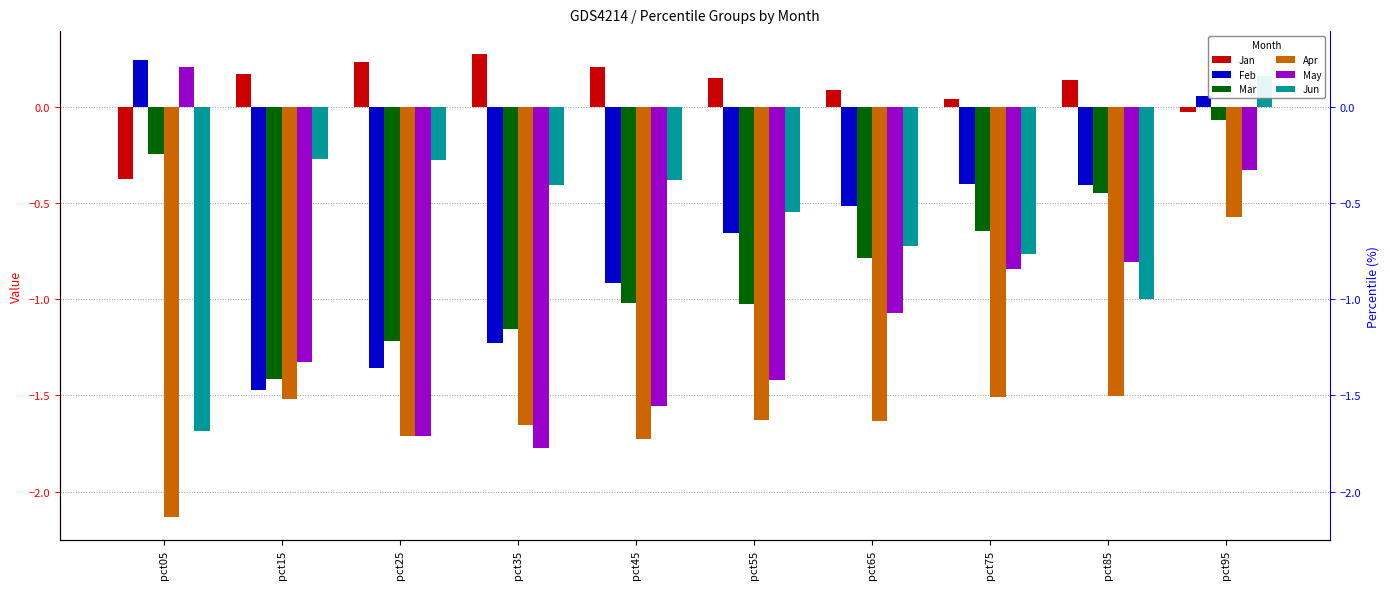

Where does the Apr series first go above -1?

pct95